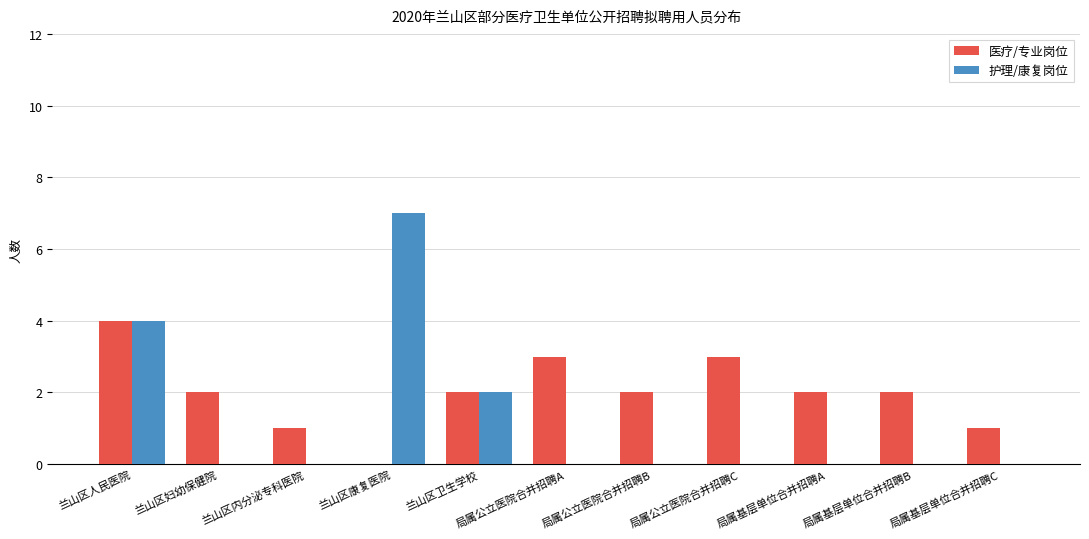

Are the bars grouped side by side (vs. stacked)?

Yes